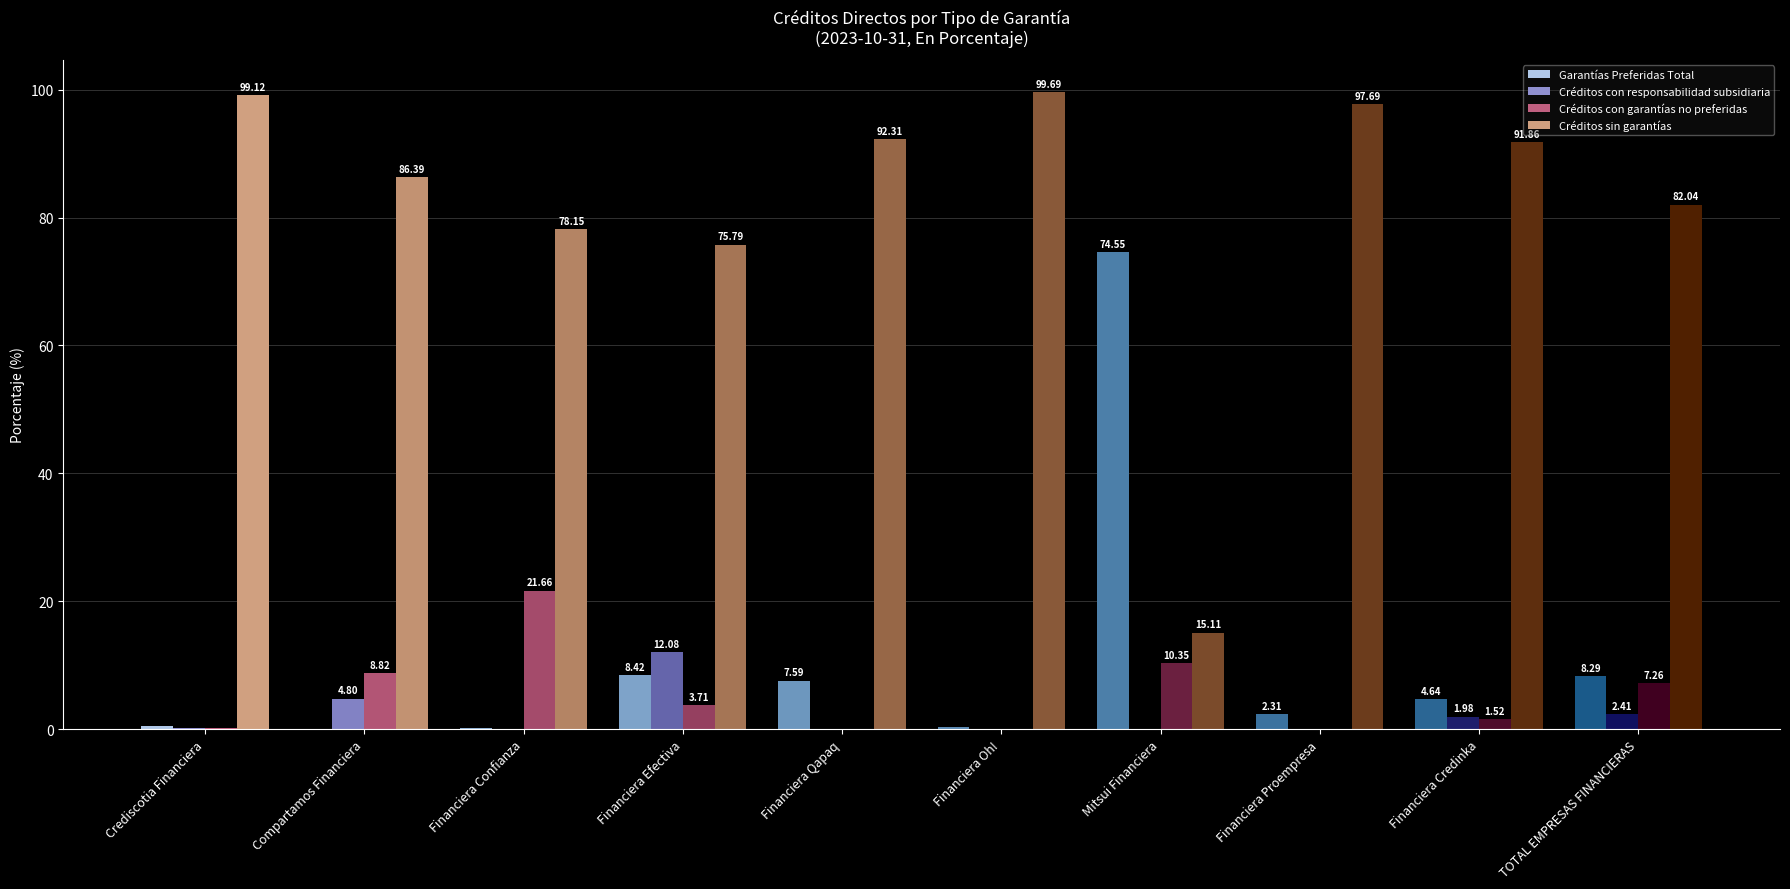

Which series has the widest spread of values?

Créditos sin garantías